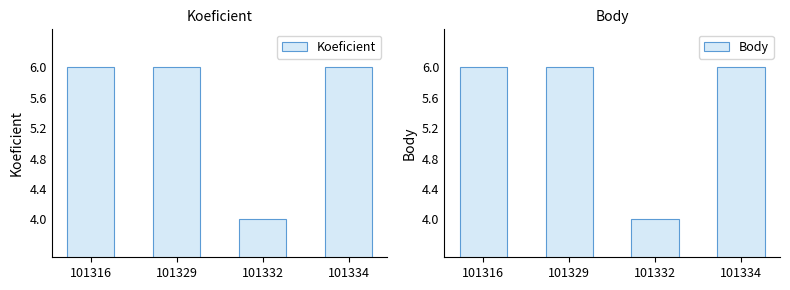

What is the approximate value of Koeficient at 101334?

6